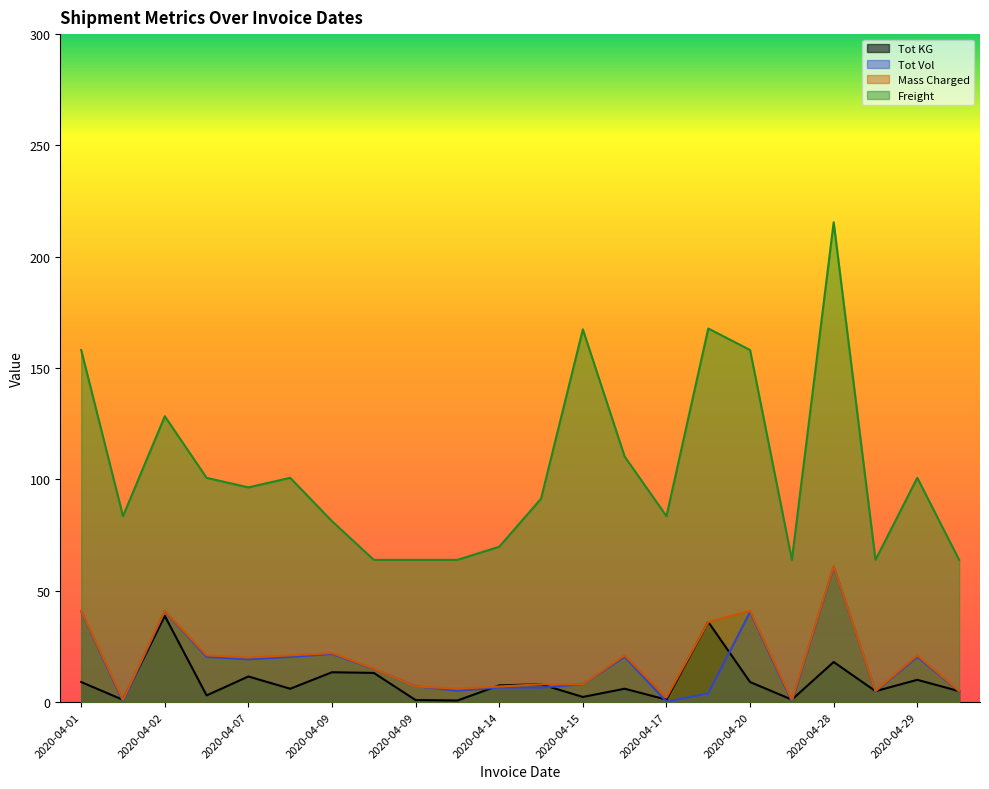

Does the chart have visible grid lines?

No